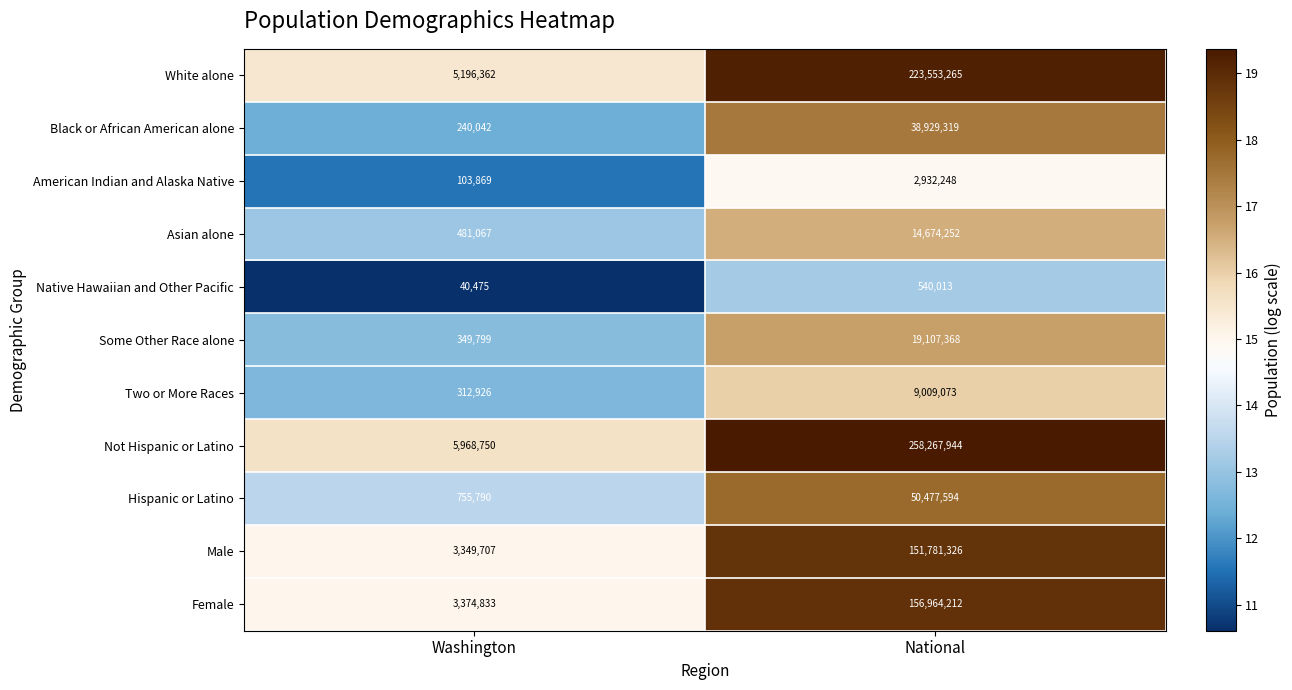

List the labels in order of Some Other Race alone value, largest first.

National, Washington